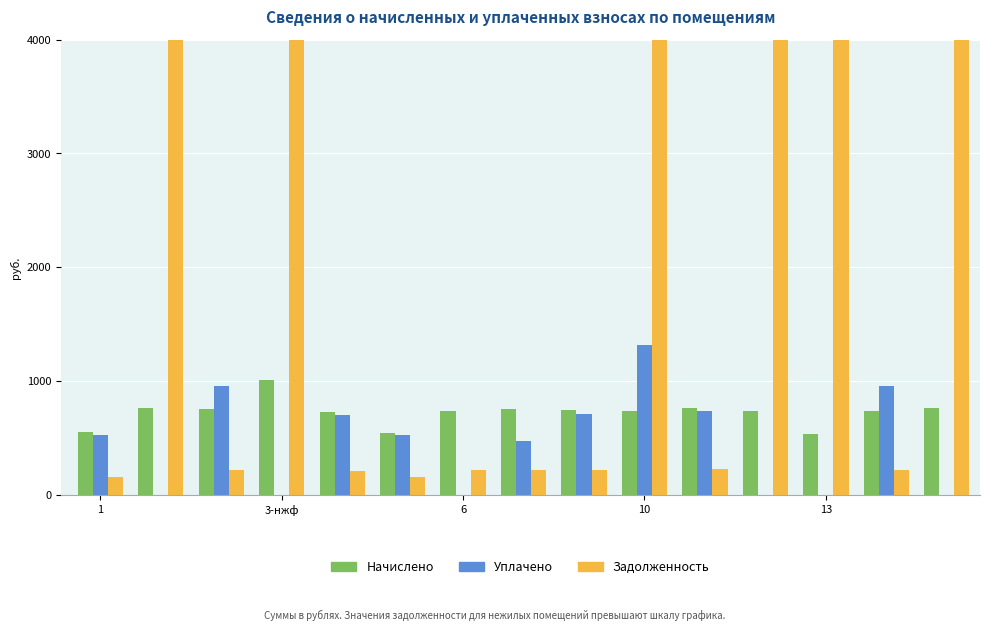

Are the bars grouped side by side (vs. stacked)?

Yes